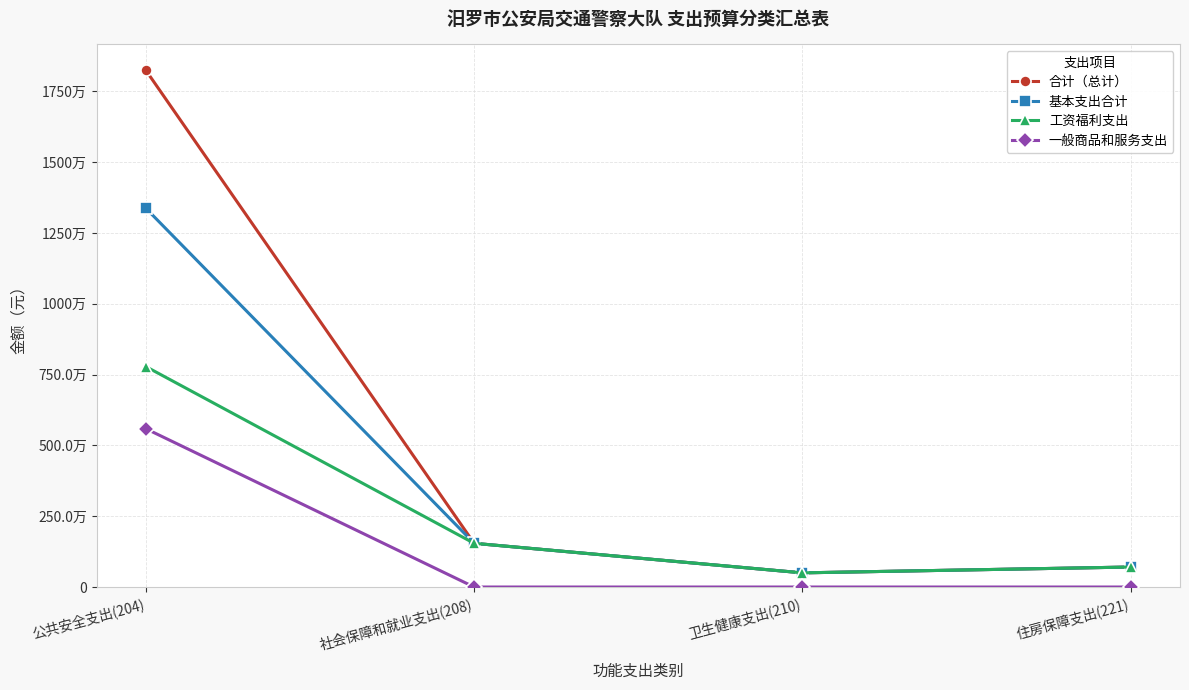

Where is the first local minimum for 合计（总计）?

卫生健康支出(210)